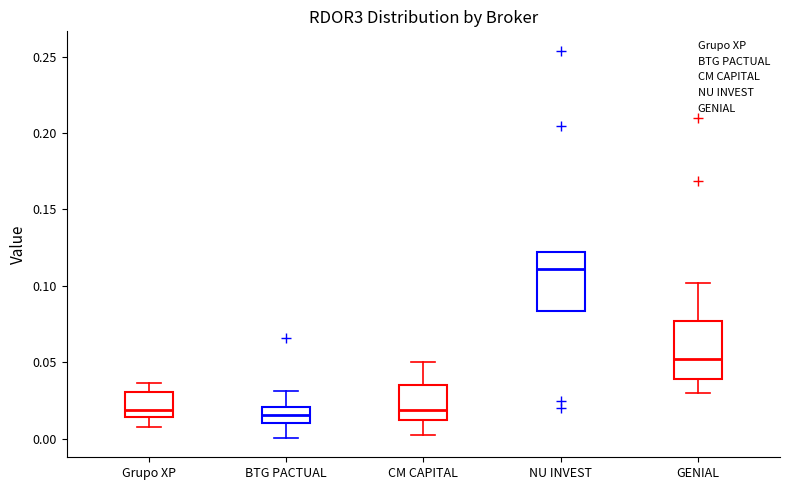

Reading left to right, transcribe this box plot: for each box, give where its median line is, the range the box spans, and where its two whiskers end, as read against the y-axis. The values are not printed on the chart, so give them approximately, as read against the axis.

Grupo XP: median 0.020, box 0.015 to 0.030, whiskers 0.010 to 0.035
BTG PACTUAL: median 0.015, box 0.010 to 0.020, whiskers 0.000 to 0.030
CM CAPITAL: median 0.020, box 0.010 to 0.035, whiskers 0.005 to 0.050
NU INVEST: median 0.110, box 0.085 to 0.120, whiskers 0.085 to 0.120
GENIAL: median 0.050, box 0.040 to 0.075, whiskers 0.030 to 0.100